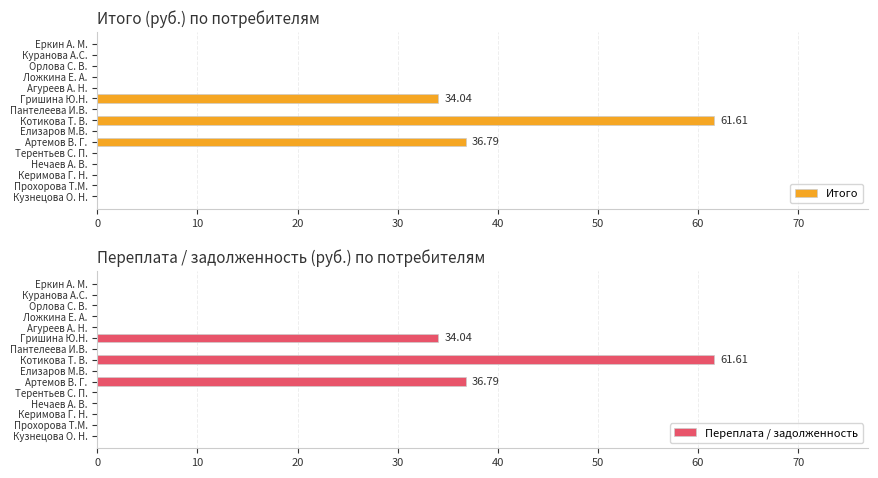

How many bars are there in each group?

2